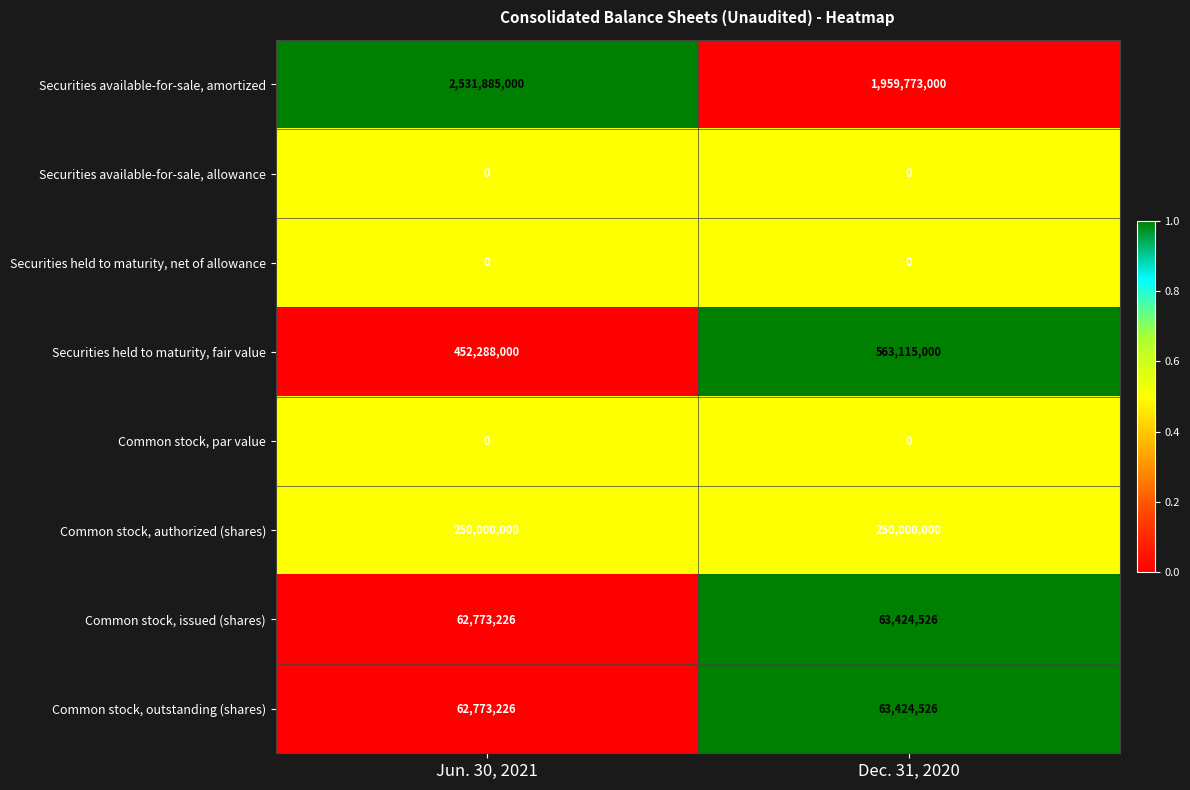

How many distinct data groups are displayed?

8